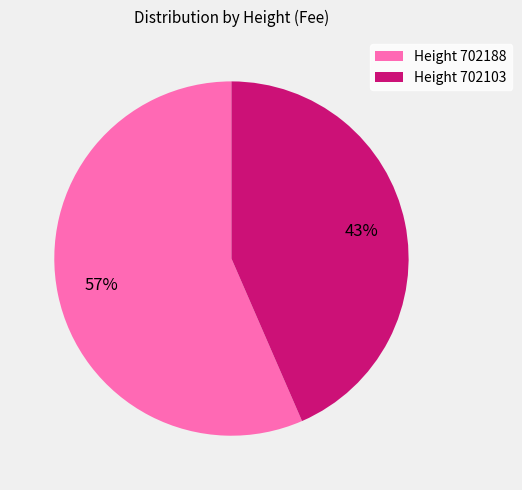

To the nearest percent, what is the combined percentage of Height 702103 and Height 702188?

100%